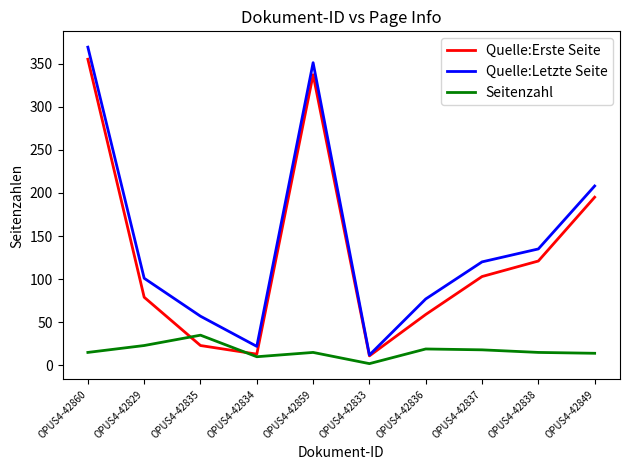

What is the difference between the highest and lowest values at OPUS4-42849?

194